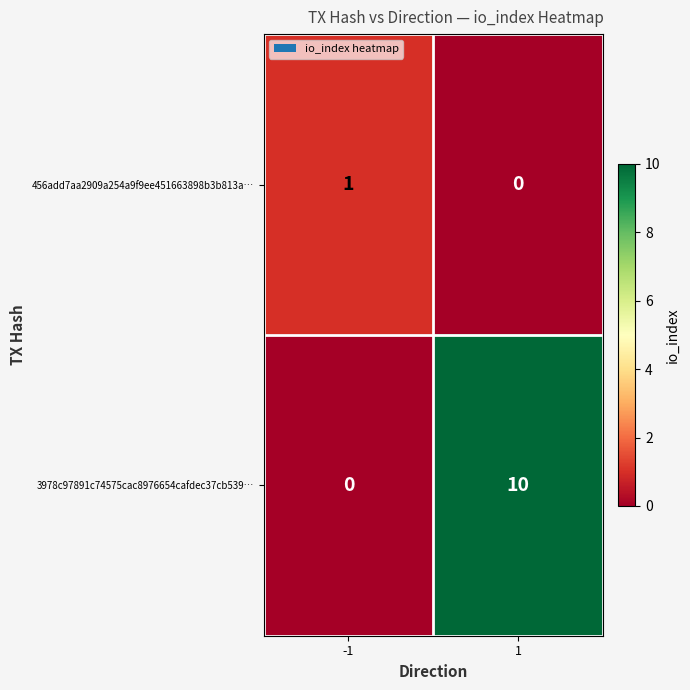

The value of 456add7aa2909a254a9f9ee451663898b3b813a… at -1 is 1. True or false?

True